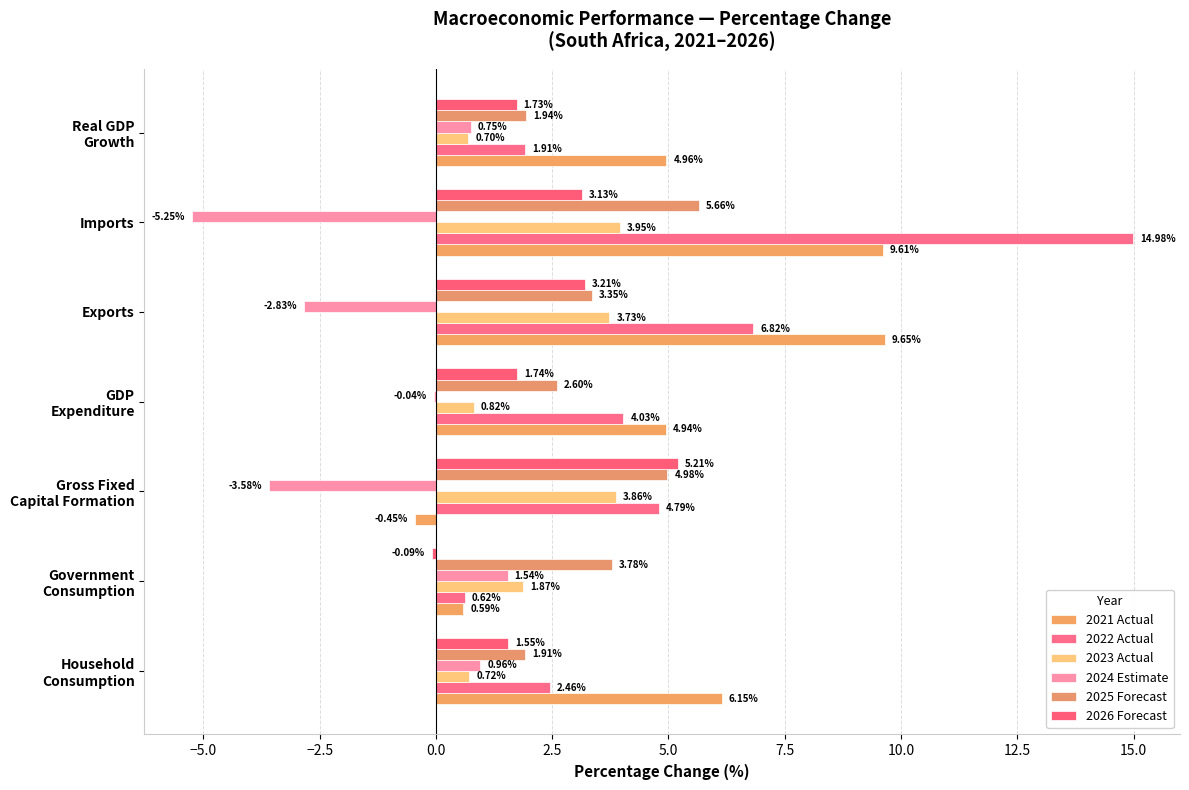

Reading left to right, list all the values displayed in this chart.

2021 Actual: 6.2	0.6	-0.4	4.9	9.7	9.6	5.0
2022 Actual: 2.5	0.6	4.8	4.0	6.8	15.0	1.9
2023 Actual: 0.7	1.9	3.9	0.8	3.7	3.9	0.7
2024 Estimate: 1.0	1.5	-3.6	-0.0	-2.8	-5.3	0.8
2025 Forecast: 1.9	3.8	5.0	2.6	3.4	5.7	1.9
2026 Forecast: 1.5	-0.1	5.2	1.7	3.2	3.1	1.7